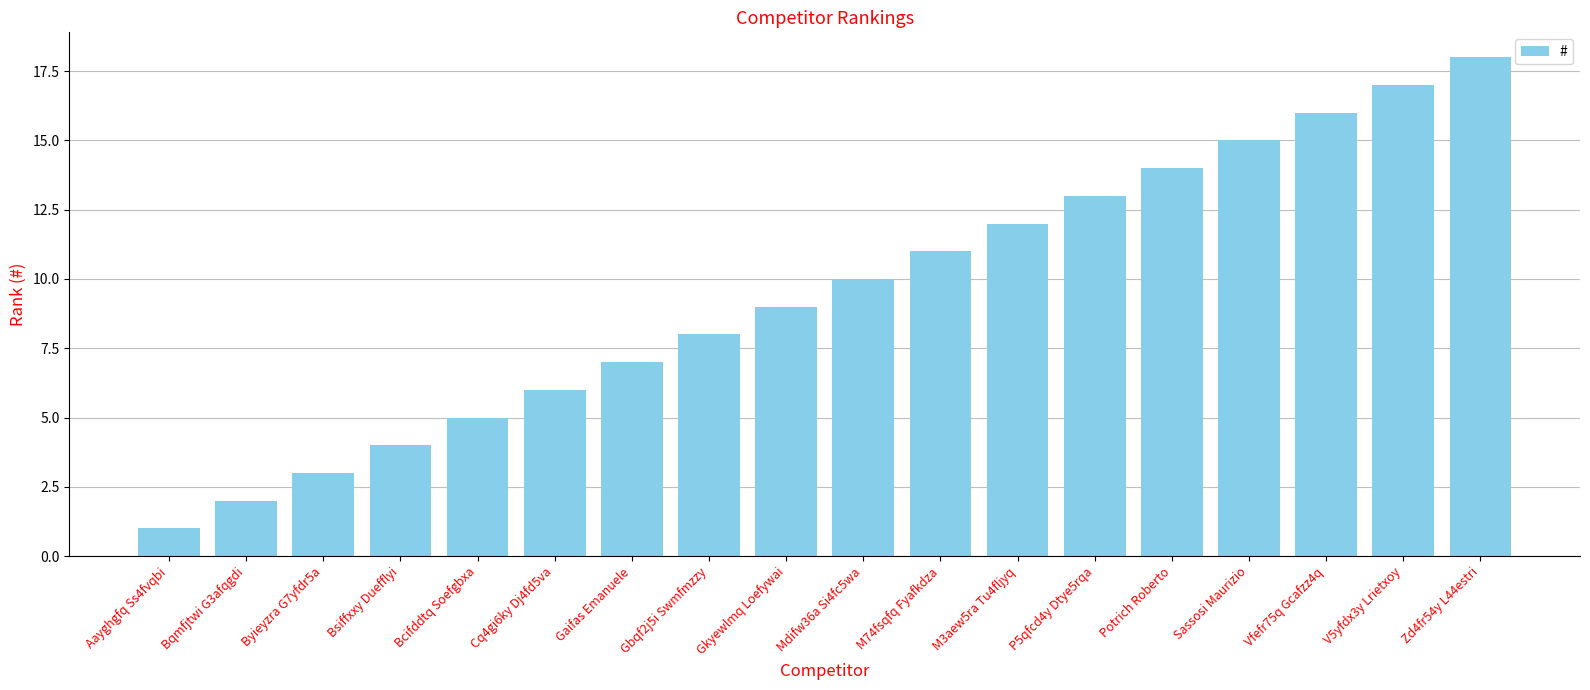

Reading left to right, extract all data points from this chart.

Aayghgfq Ss4fvqbi=1	Bqmfjtwi G3afqgdi=2	Byieyzra G7yfdr5a=3	Bsiffxxy Duefflyi=4	Bcifddtq Soefgbxa=5	Cq4gi6ky Dj4fd5va=6	Gaifas Emanuele=7	Gbqf2j5i Swmfmzzy=8	Gkyewlmq Loefywai=9	Mdifw36a Si4fc5wa=10	M74fsqfq Fyafkdza=11	M3aew5ra Tu4fljyq=12	P5qfcd4y Dtye5rqa=13	Potrich Roberto=14	Sassosi Maurizio=15	Vfefr75q Gcafzz4q=16	V5yfdx3y Lrietxoy=17	Zd4fr54y L44estri=18